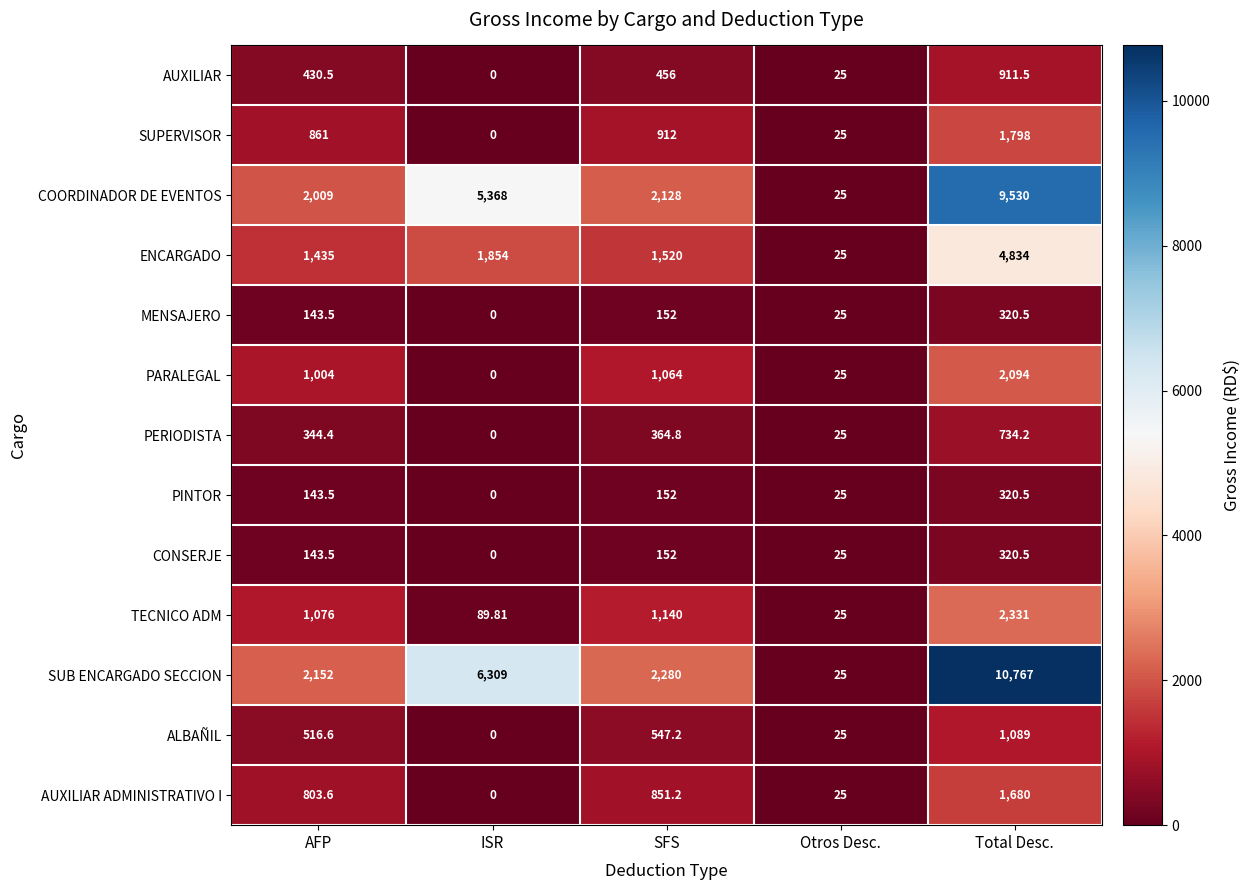

Which category has the highest value across all series?

Total Desc.